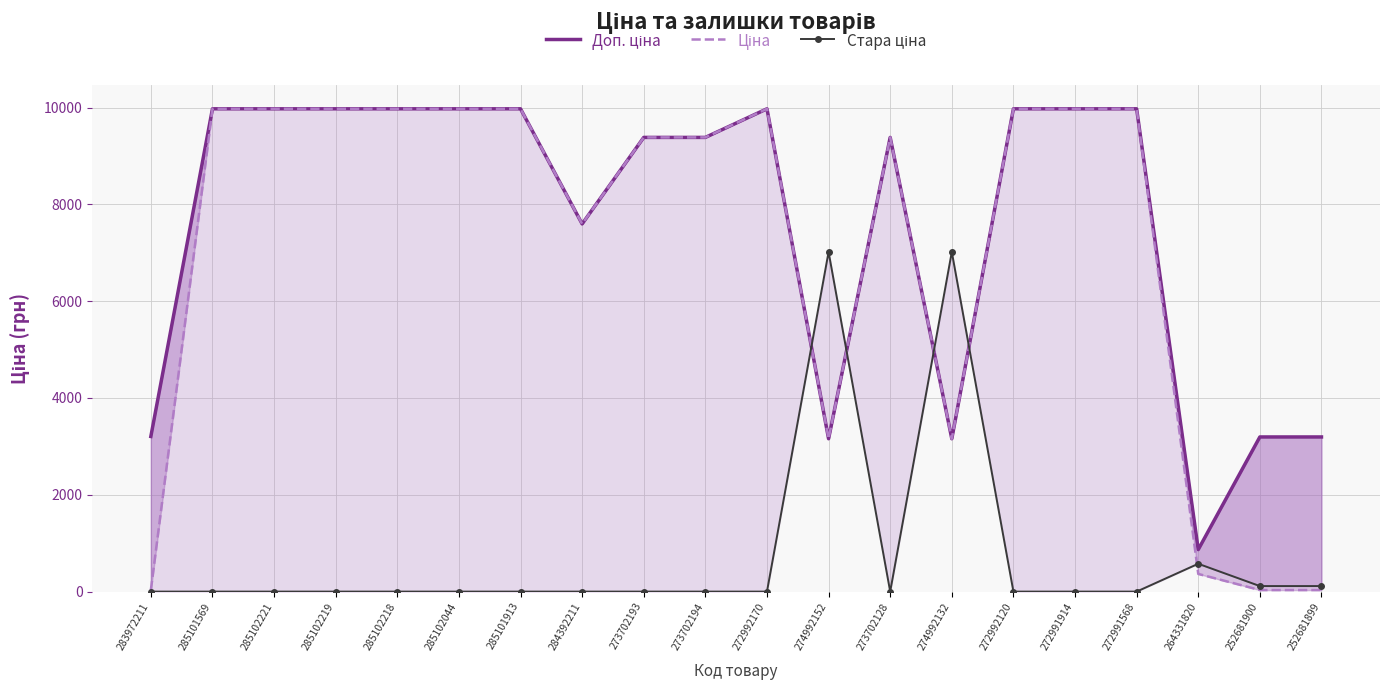

How many intersections are there between Доп. ціна and Стара ціна?

4